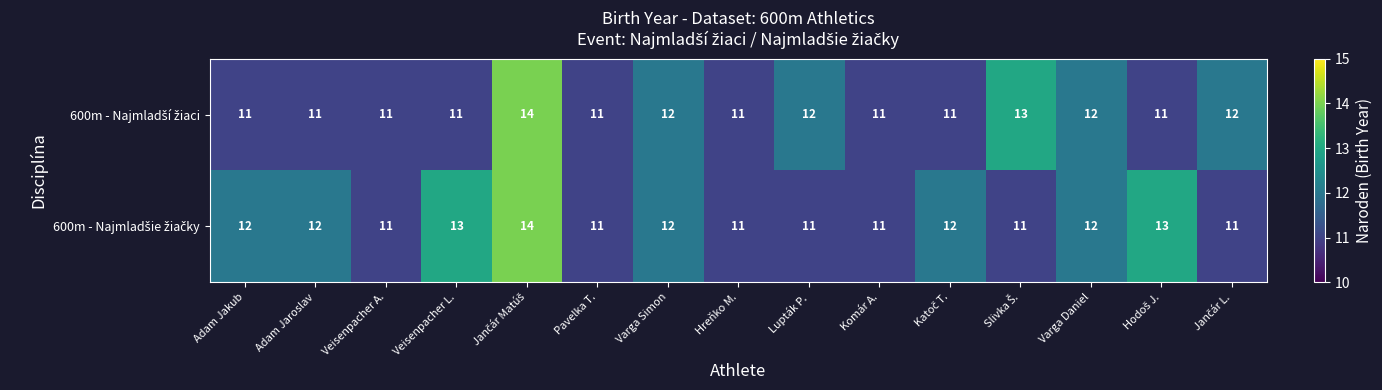

What is the maximum value shown in the chart?

14